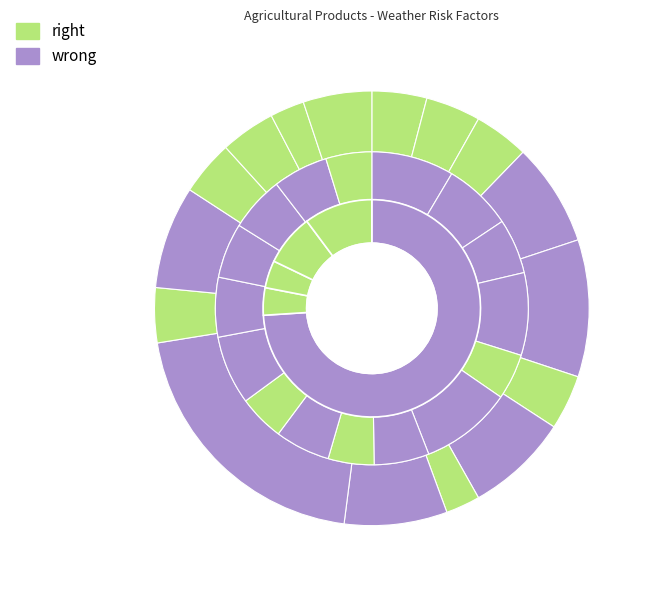

How many segments does this pie chart have?

16